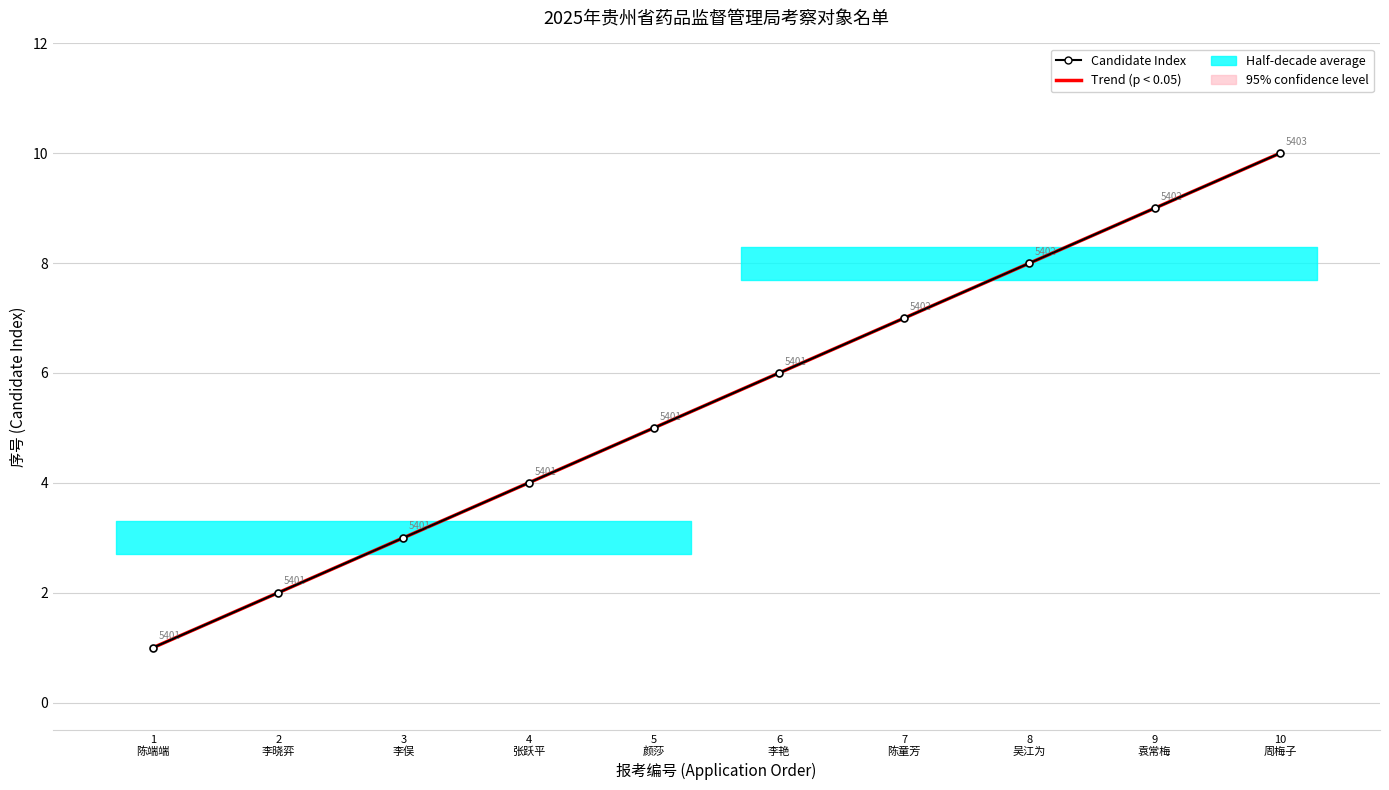

At which label is Candidate Index closest to 5?

5
颜莎